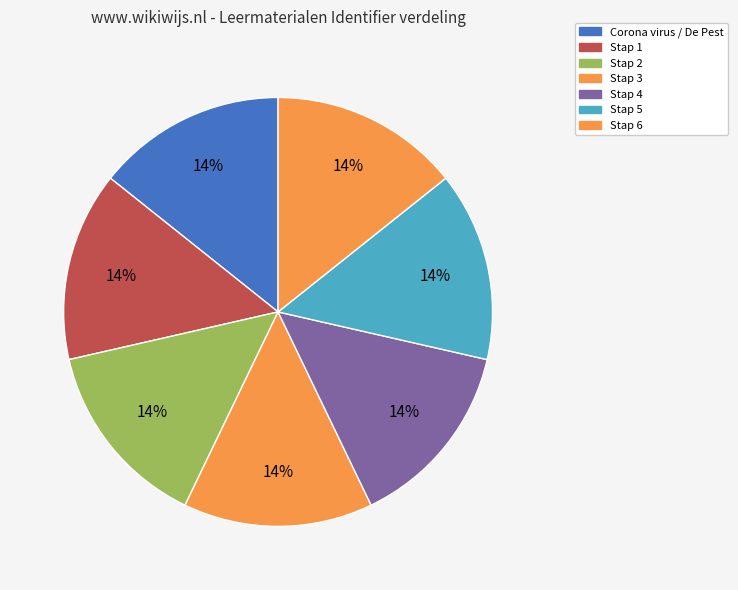

The Stap 3 slice represents 22% of the pie. True or false?

False